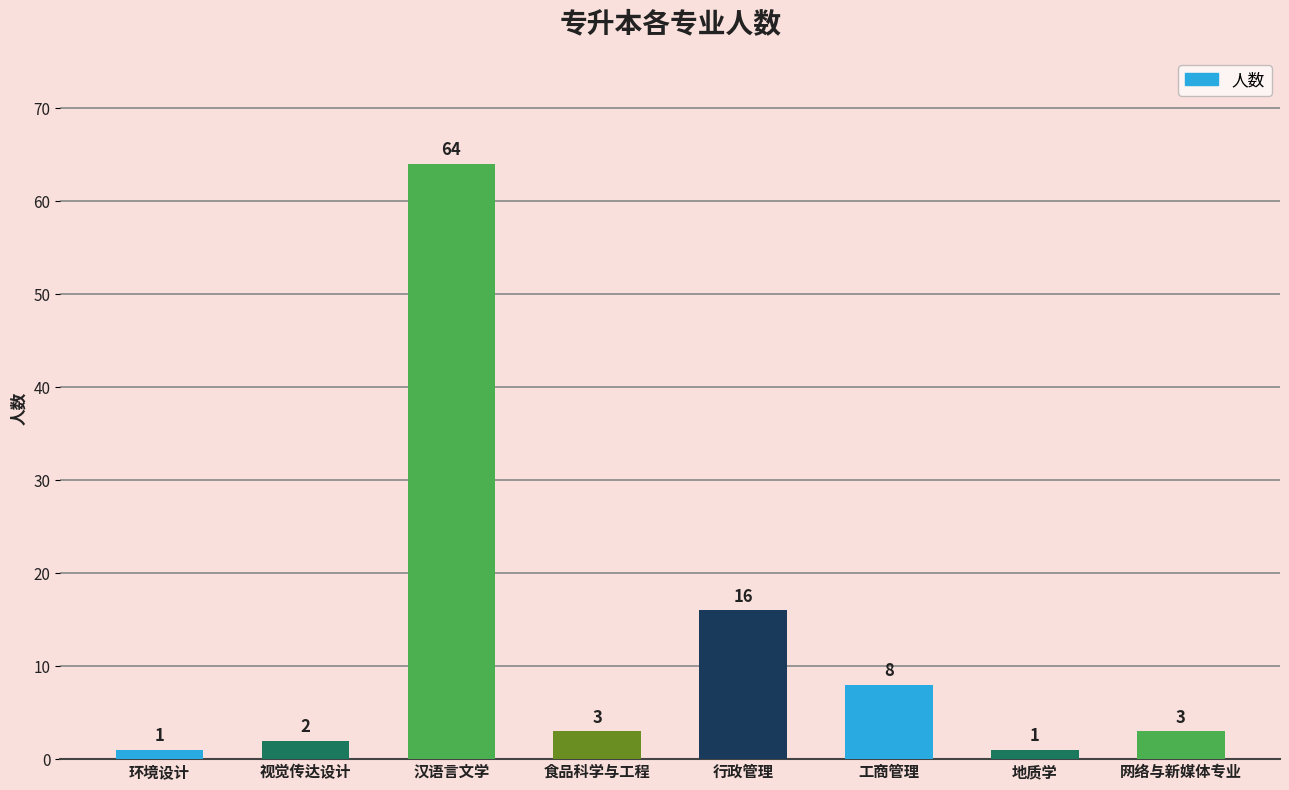

The value at 视觉传达设计 is 2. True or false?

True